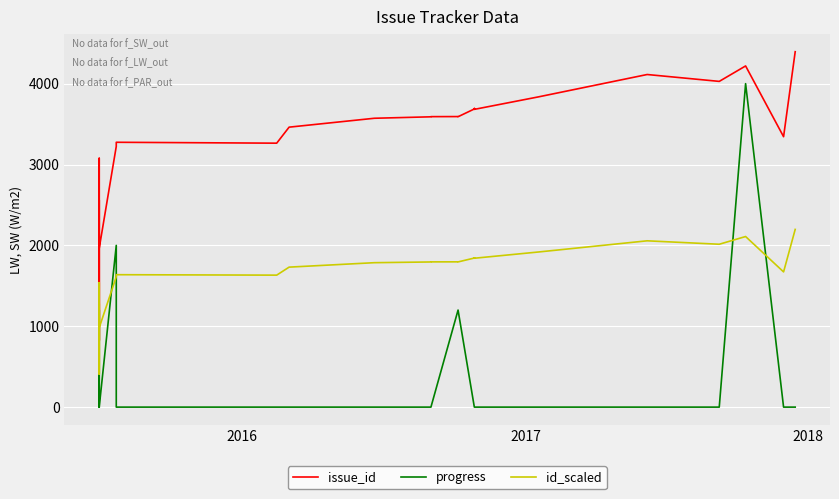

What is the average value of the progress series?

274.3